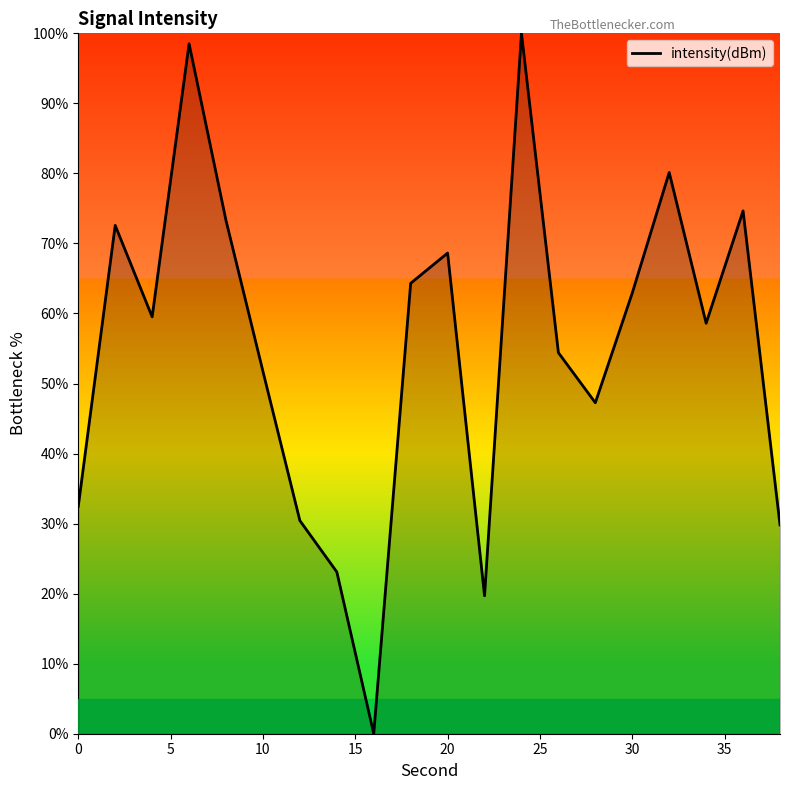

What is the difference between the maximum and minimum values?

100.0